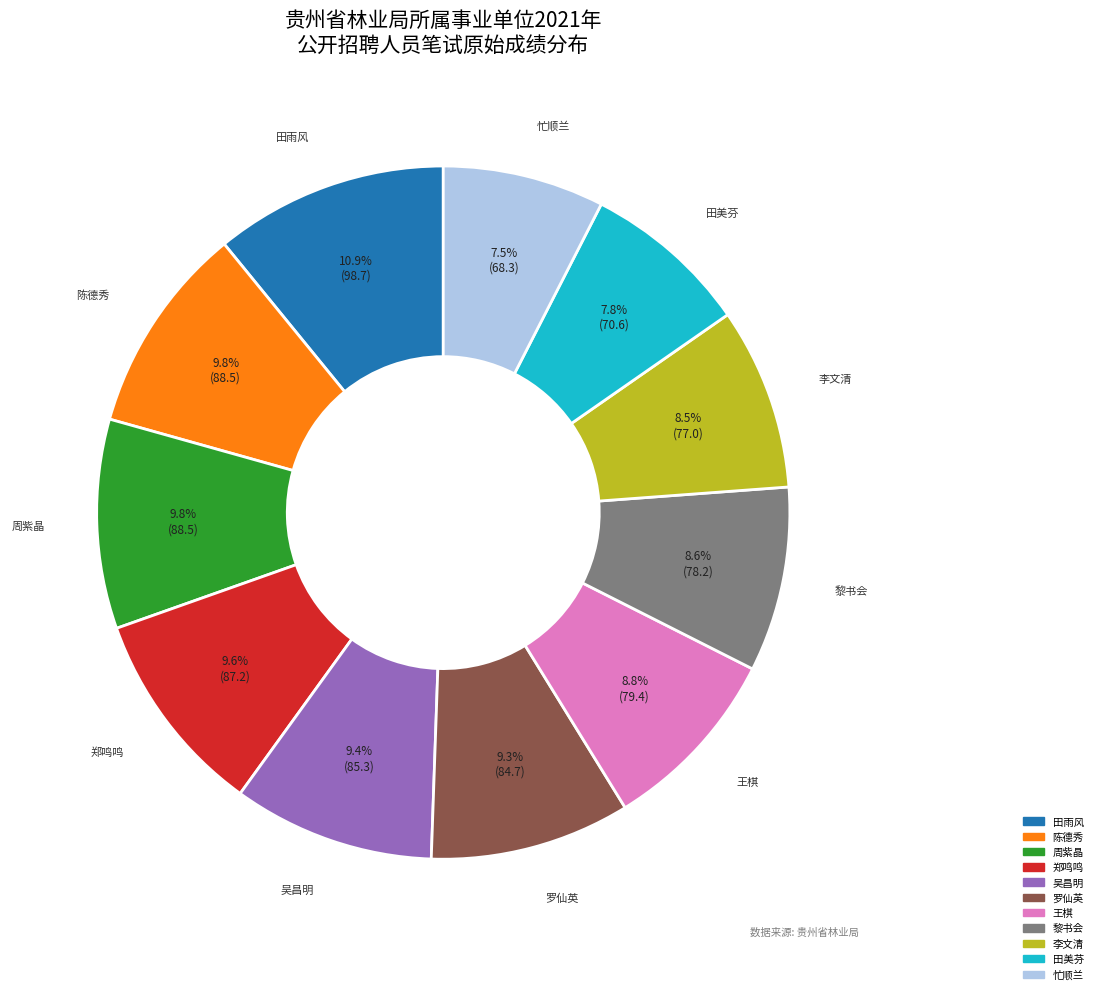

To the nearest percent, what portion does 周紫晶 represent?

10%